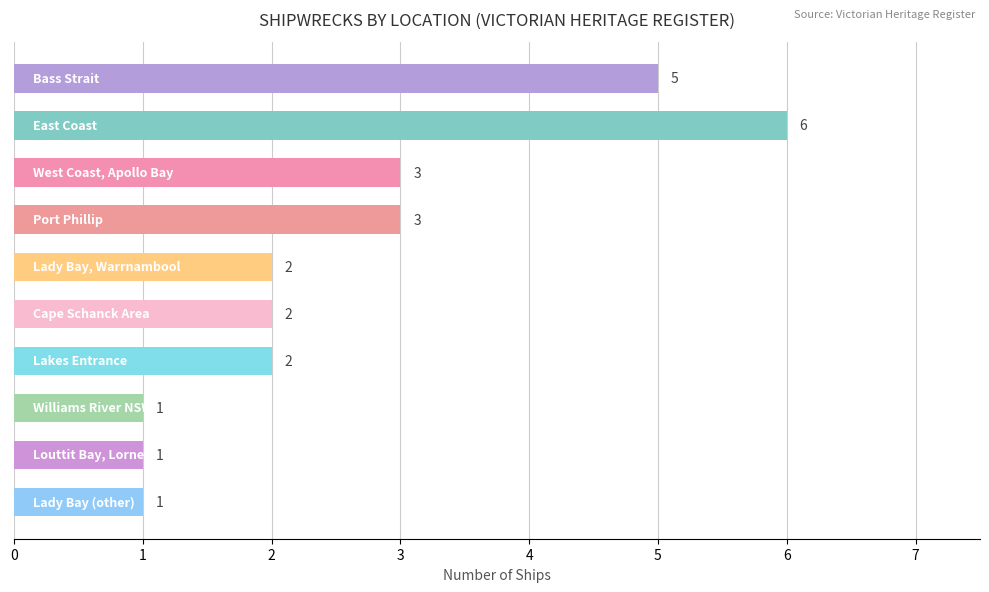

Reading top to bottom, transcribe all the data shown in this chart.

5	6	3	3	2	2	2	1	1	1